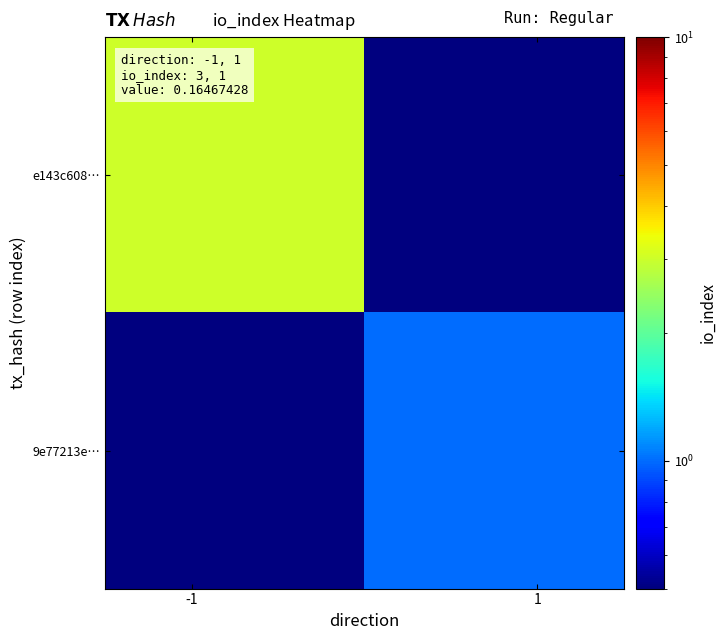

Rank the series by their average value, from highest to lowest.

e143c608…, 9e77213e…